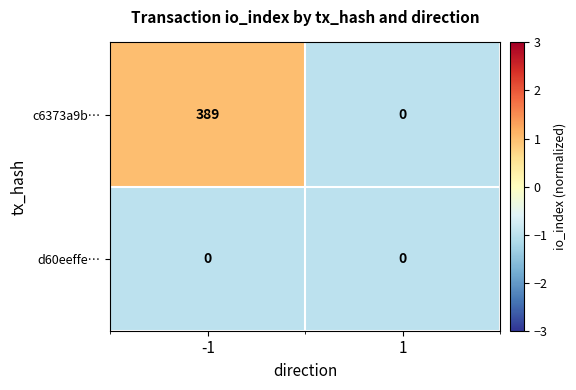

Reading left to right, transcribe all the data shown in this chart.

c6373a9b…: 389	0
d60eeffe…: 0	0